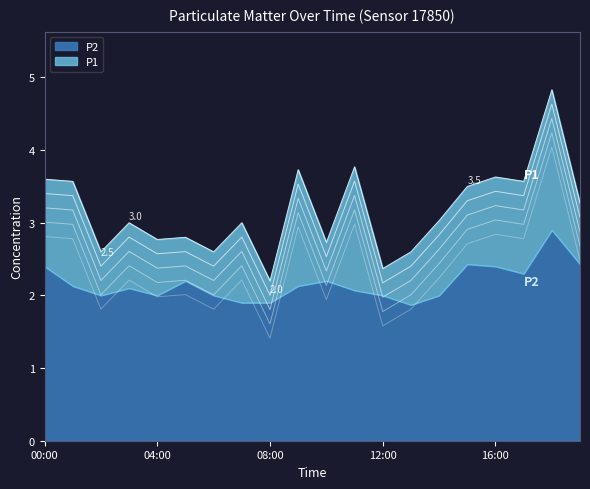

How many values are below 2?

7